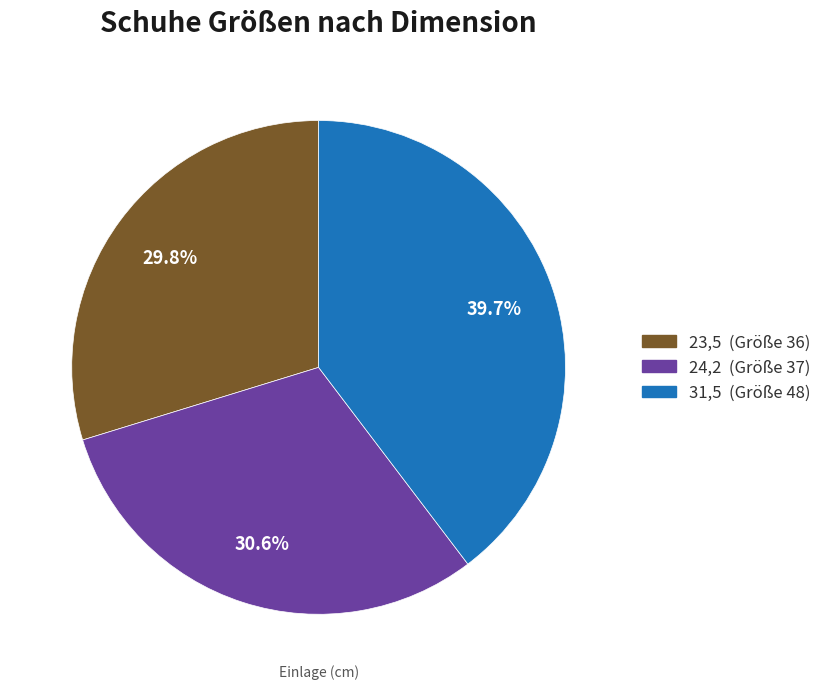

Which category has the biggest portion of the pie?

31,5